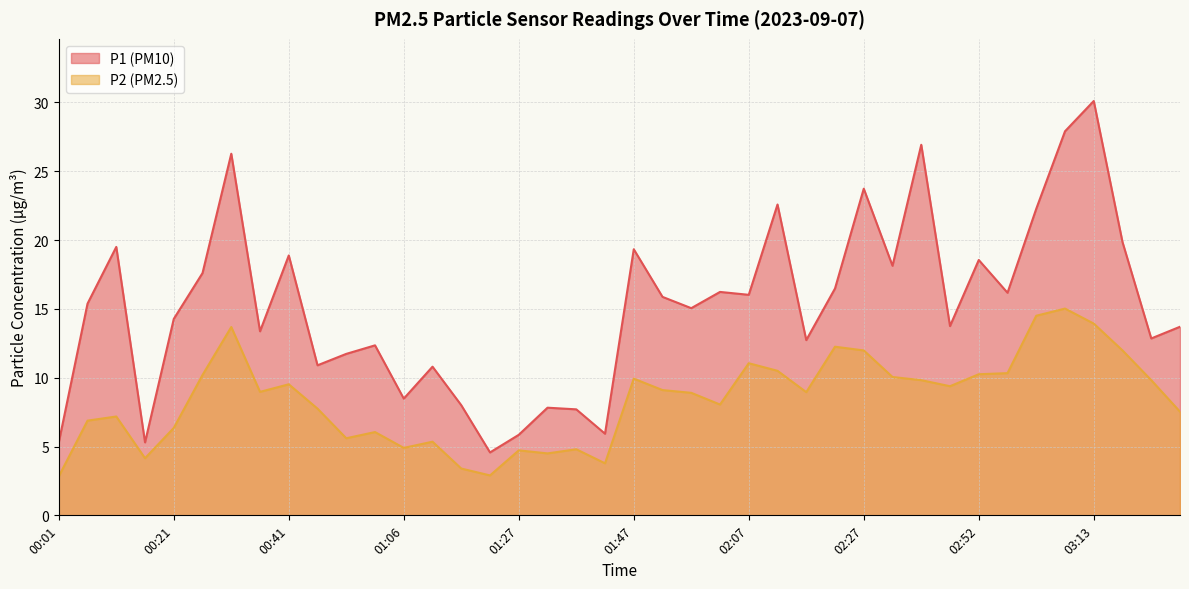

At which category does P1 reach its first local peak?

00:11